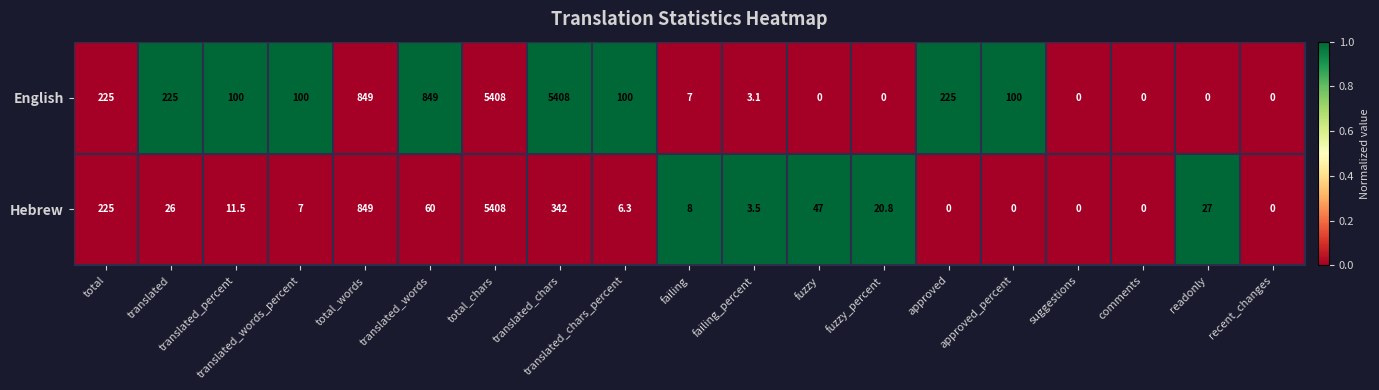

What value does the Hebrew series have at fuzzy?

47.0